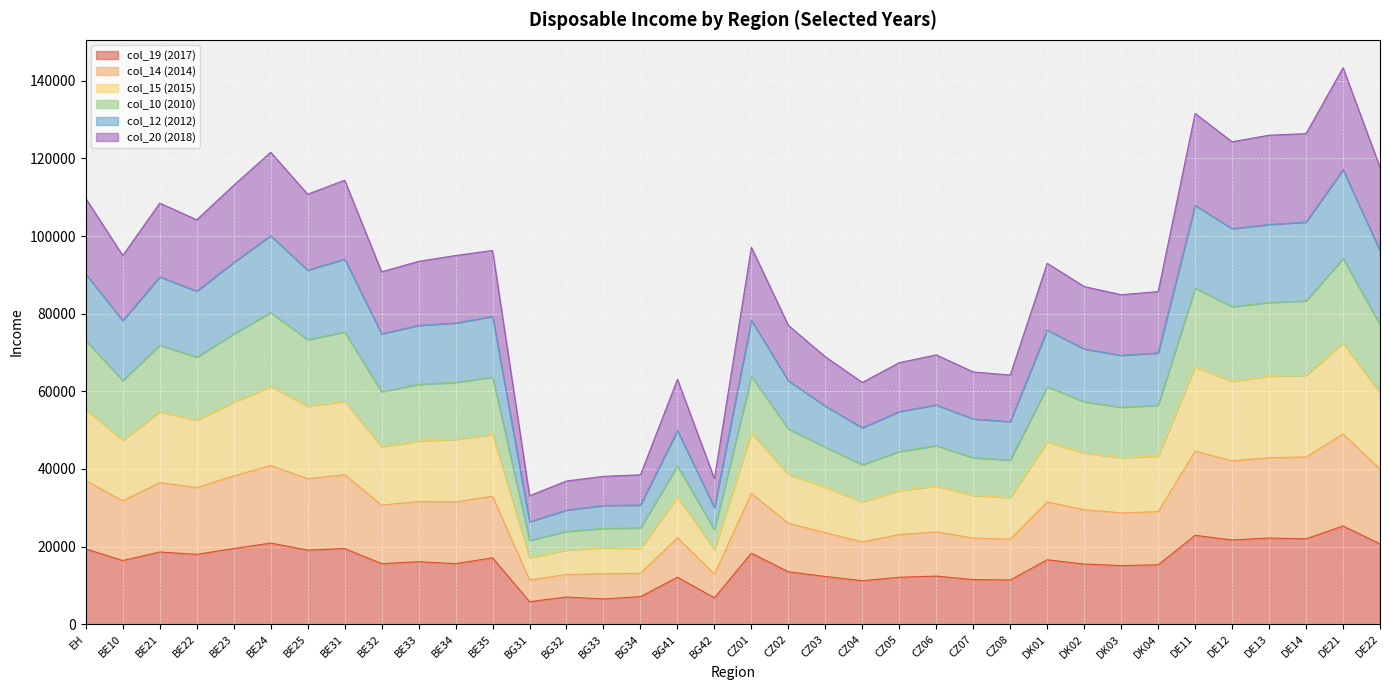

What is the total value across all series at BE23?

113100